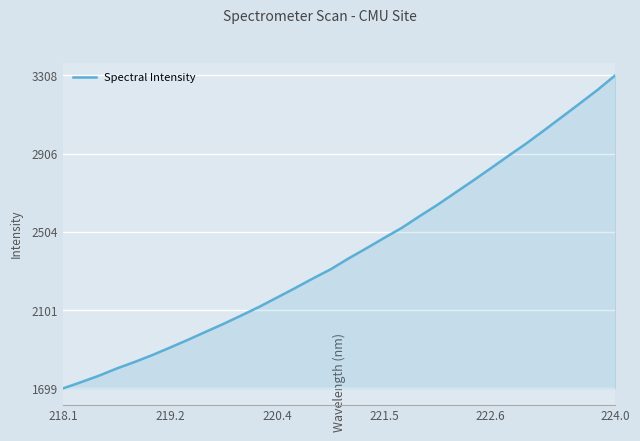

What is the difference between the second highest and minimum values?

1534.5